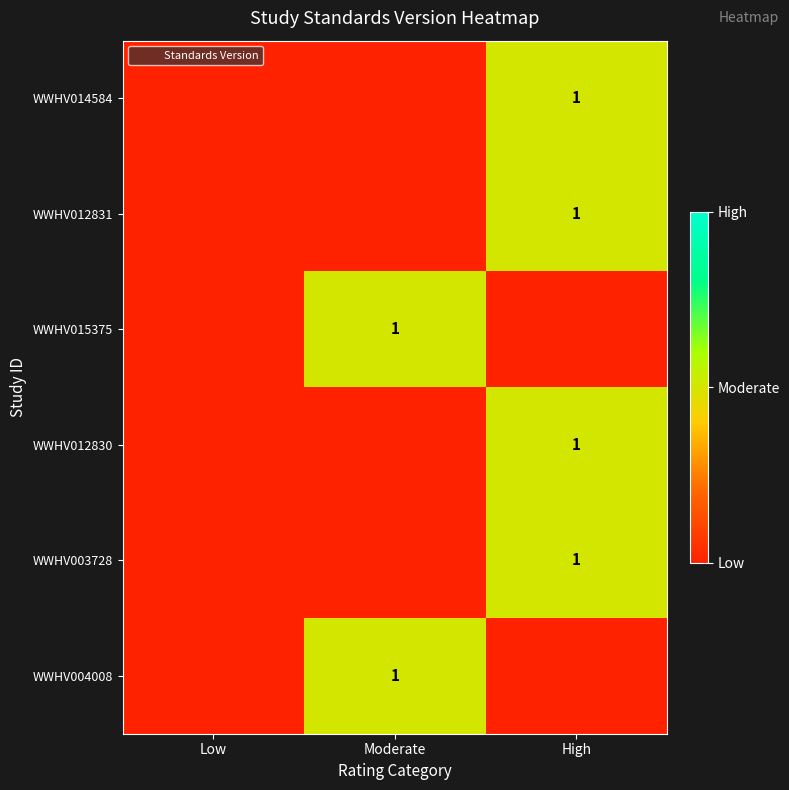

The WWHV003728 series shows 0 at High. True or false?

False